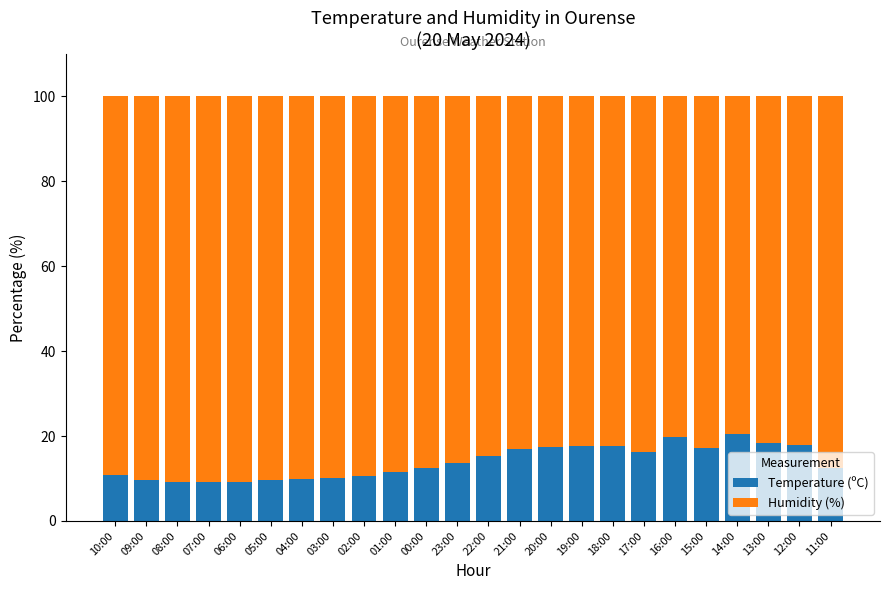

How many bars are there in total?

24